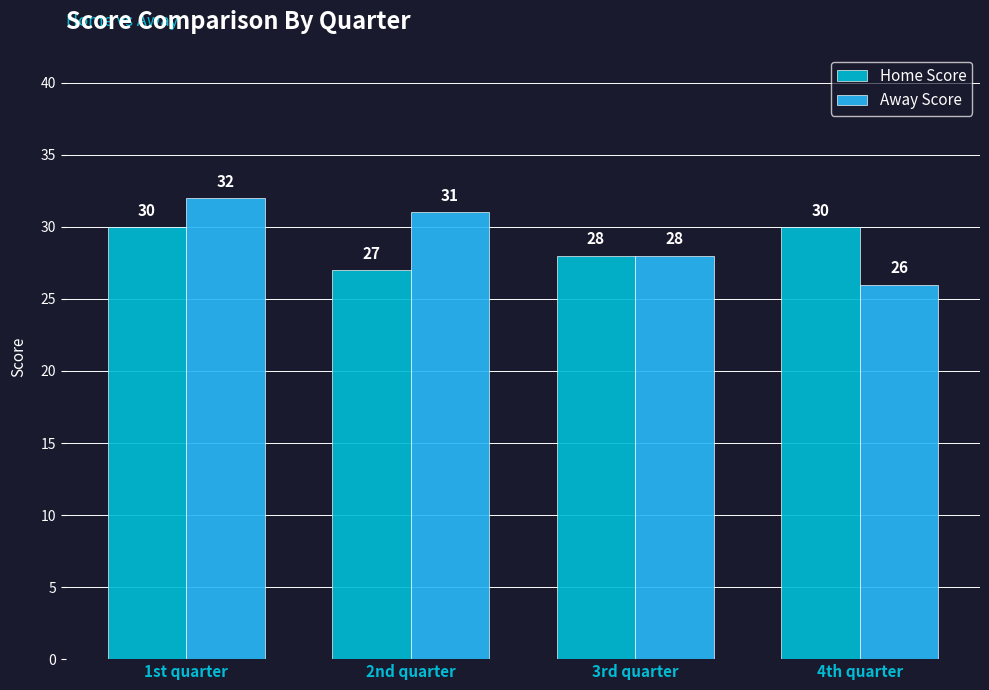

What is the total value across all series at 4th quarter?

56